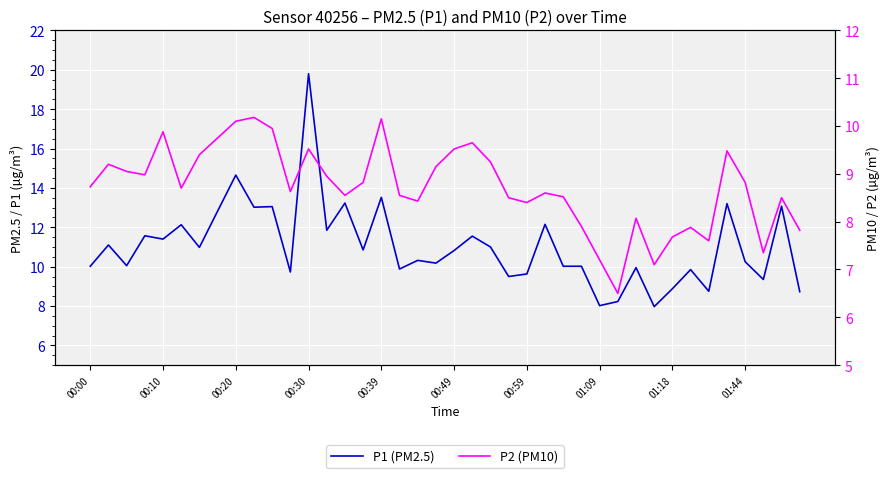

The P1 (PM2.5) series shows 11.8 at 13. True or false?

True